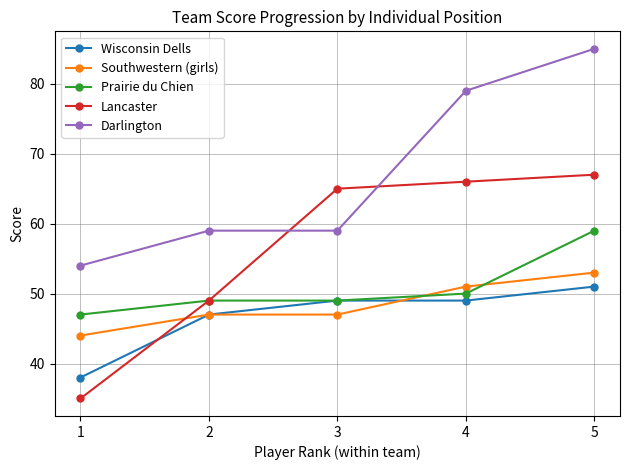

Which series changed the most between 2 and 3?

Lancaster